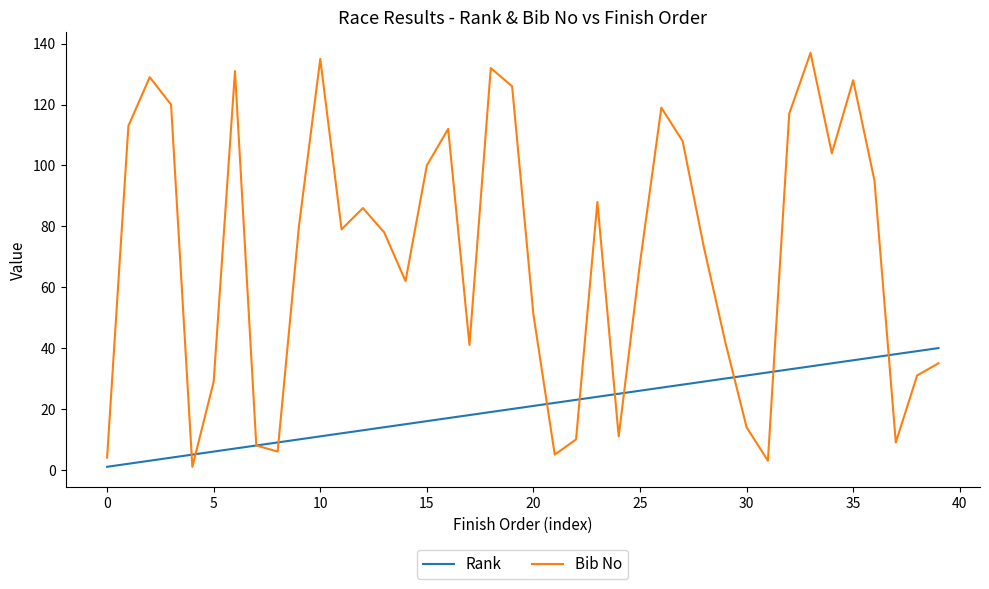

Which series has the widest spread of values?

Bib No